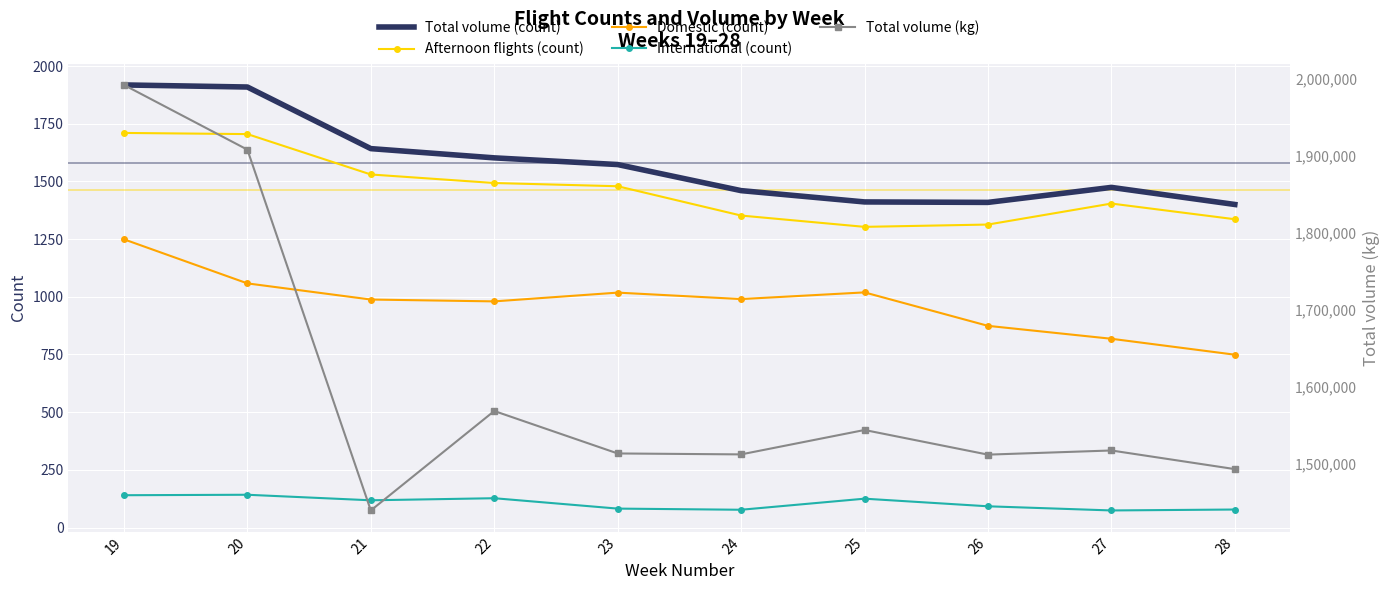

Rank the series by their maximum value, from highest to lowest.

Total volume (kg), Total volume (count), Afternoon flights (count), Domestic (count), International (count)